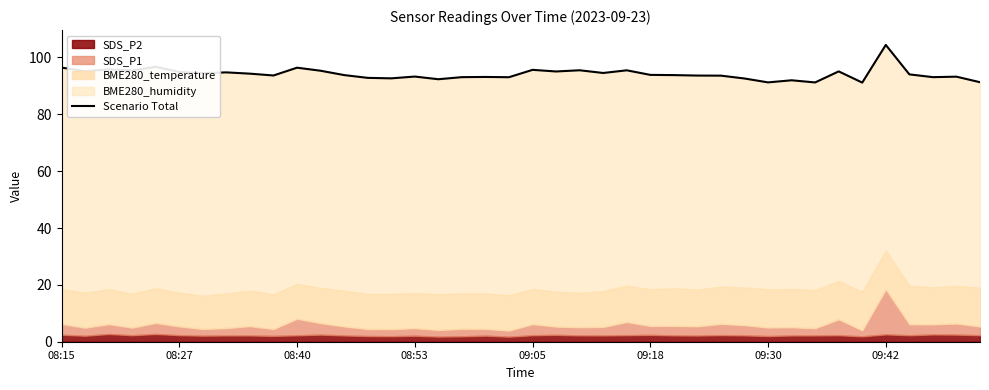

What is the difference between the values at 8 and 37?

1.2